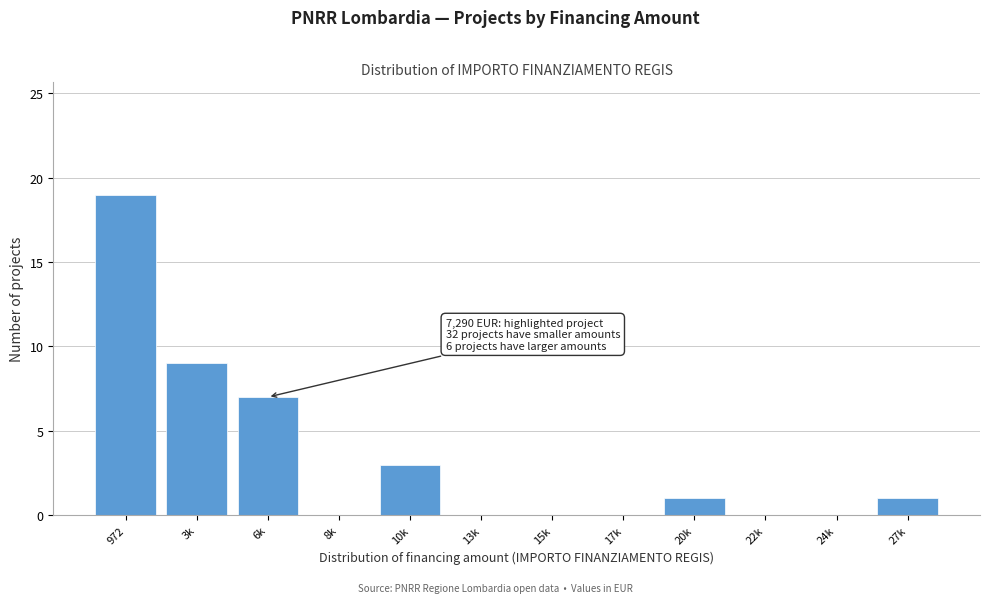

Reading left to right, list all the values displayed in this chart.

972=19	3k=9	6k=7	8k=0	10k=3	13k=0	15k=0	17k=0	20k=1	22k=0	24k=0	27k=1